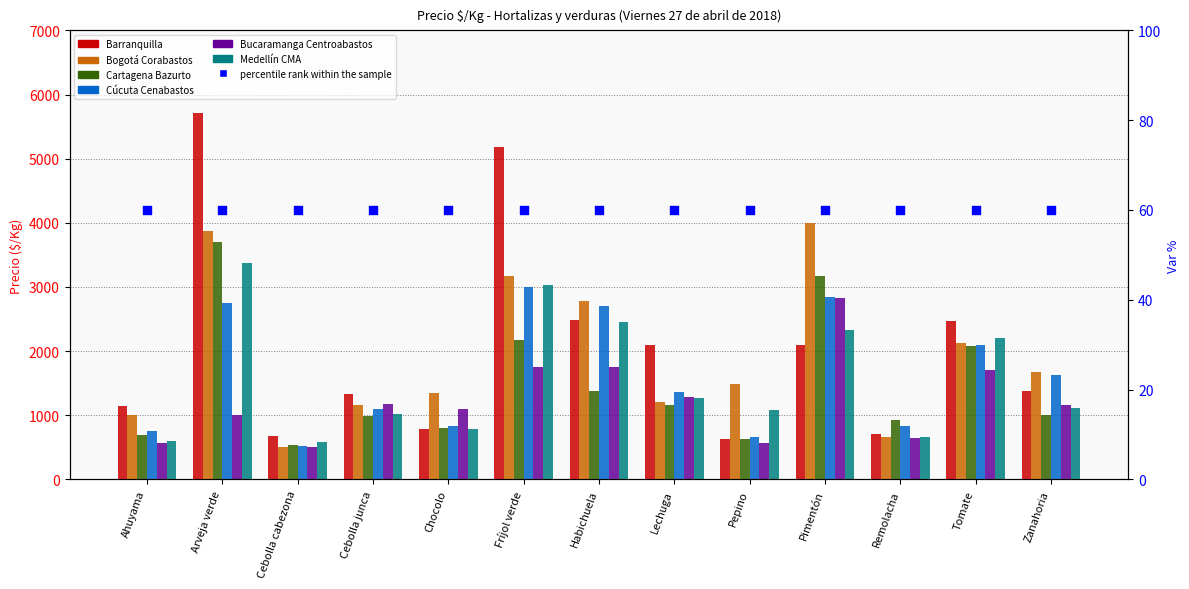

What are all the series names shown in the legend?

Barranquilla, Bogotá Corabastos, Cartagena Bazurto, Cúcuta Cenabastos, Bucaramanga Centroabastos, Medellín CMA